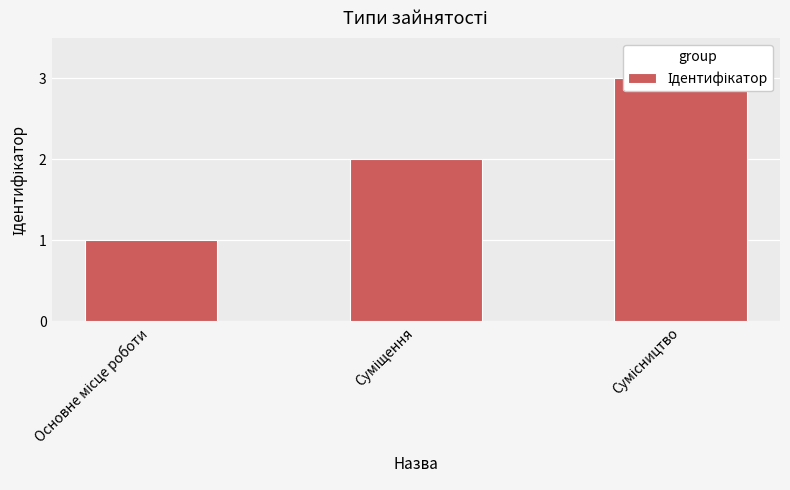

How many categories are shown in the chart?

3